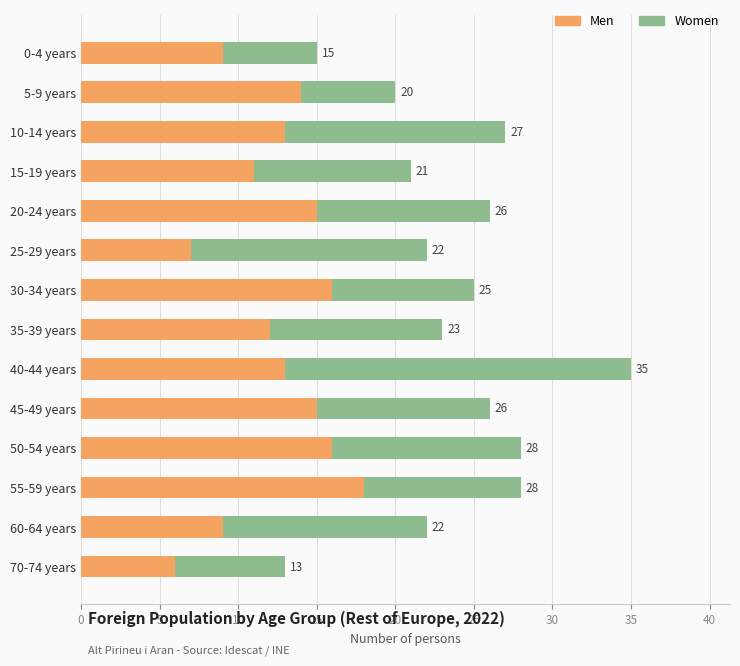

List the series in order of their peak value, lowest first.

Men, Women